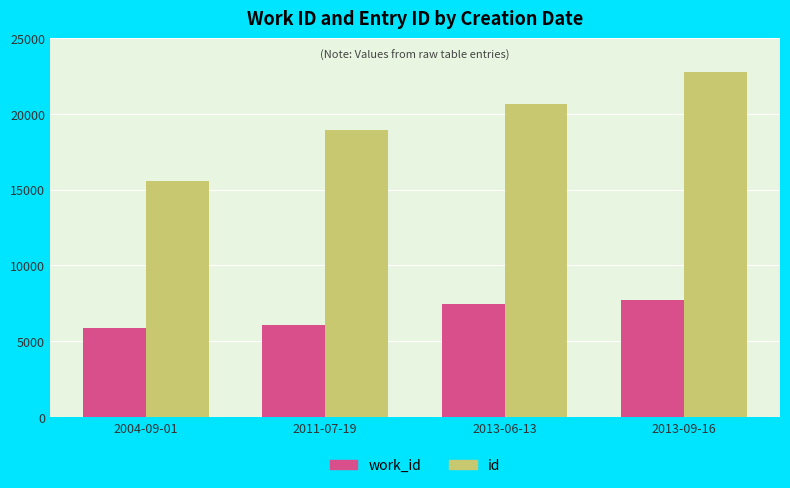

List the labels in order of work_id value, smallest first.

2004-09-01, 2011-07-19, 2013-06-13, 2013-09-16